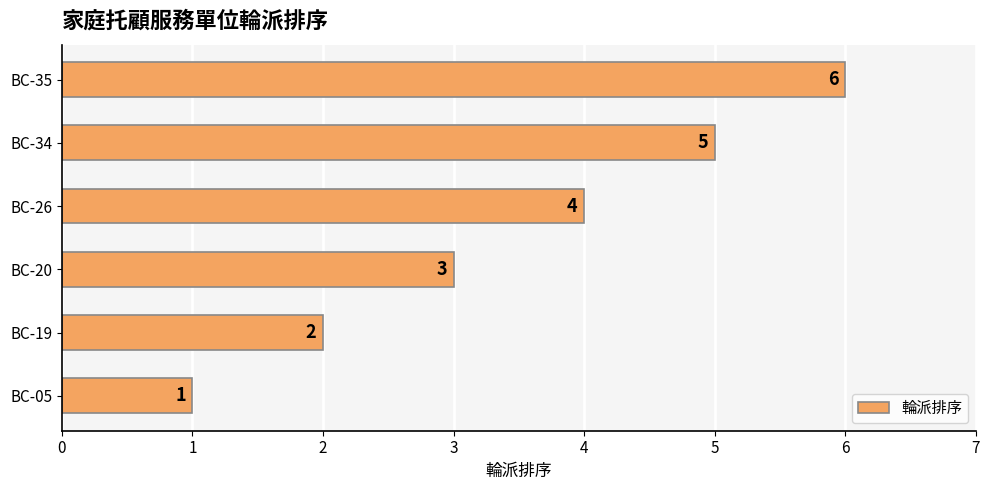

What is the minimum value shown in the chart?

1